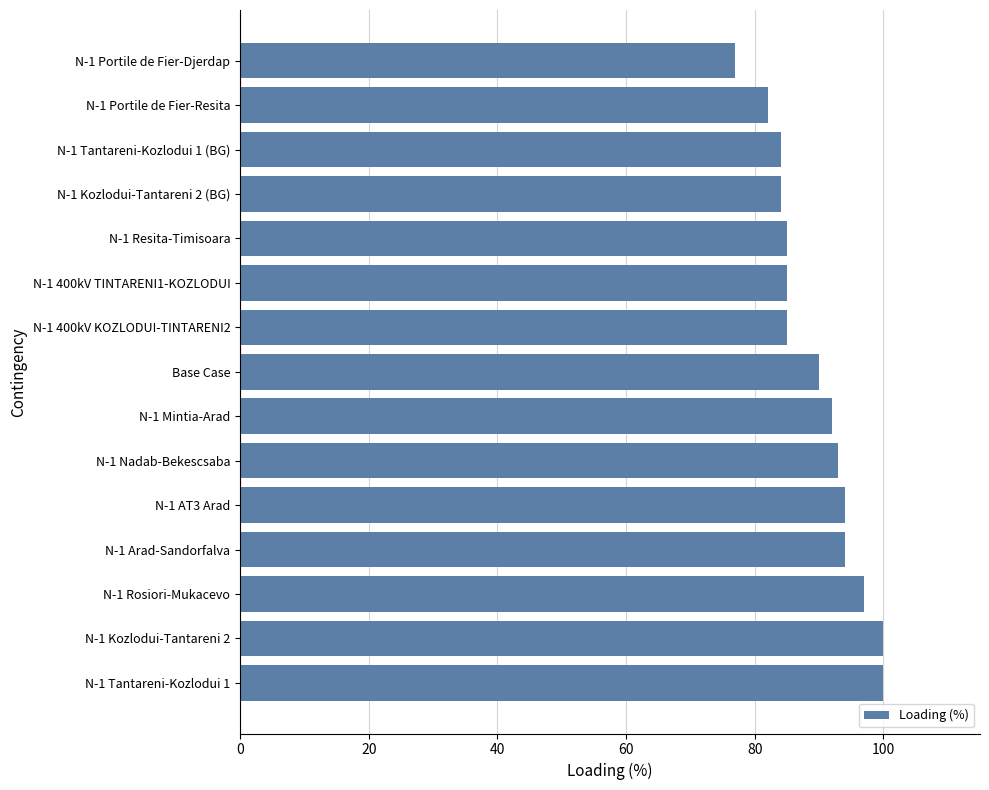

The value at N-1 Tantareni-Kozlodui 1 (BG) is 84. True or false?

True